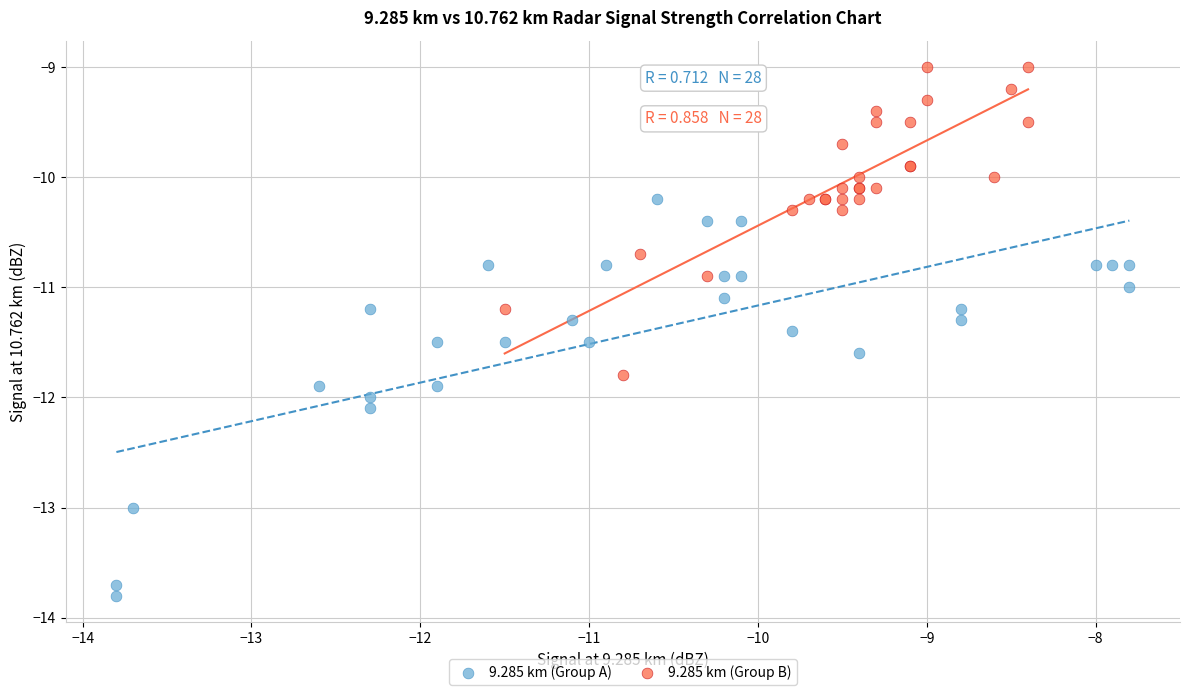

What are all the series names shown in the legend?

9.285 km (Group A), 9.285 km (Group B)